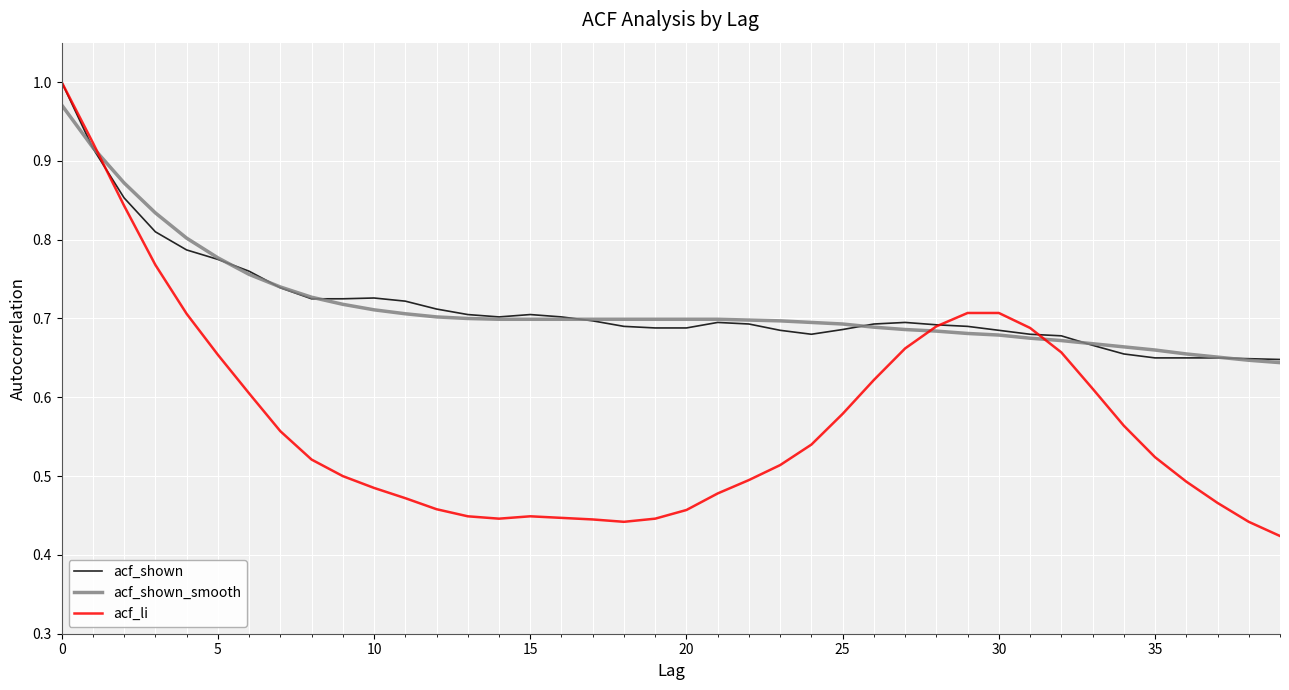

Which series has the widest spread of values?

acf_li